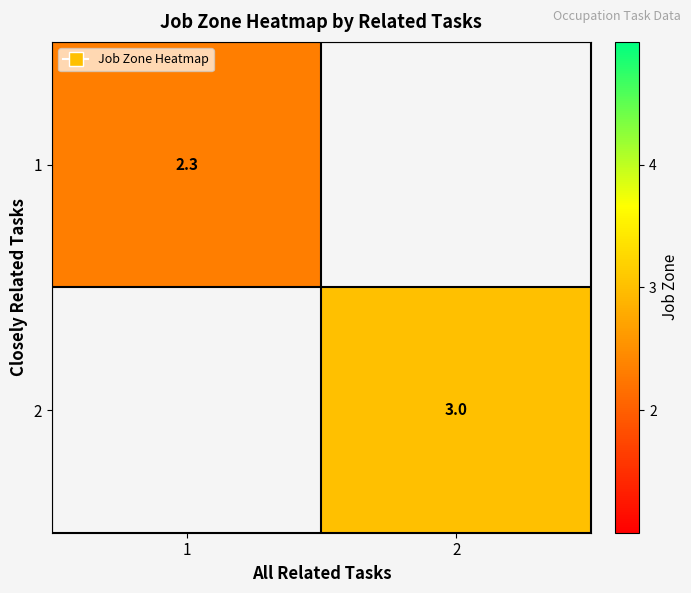

Which has a higher value, 1 or 2?

2